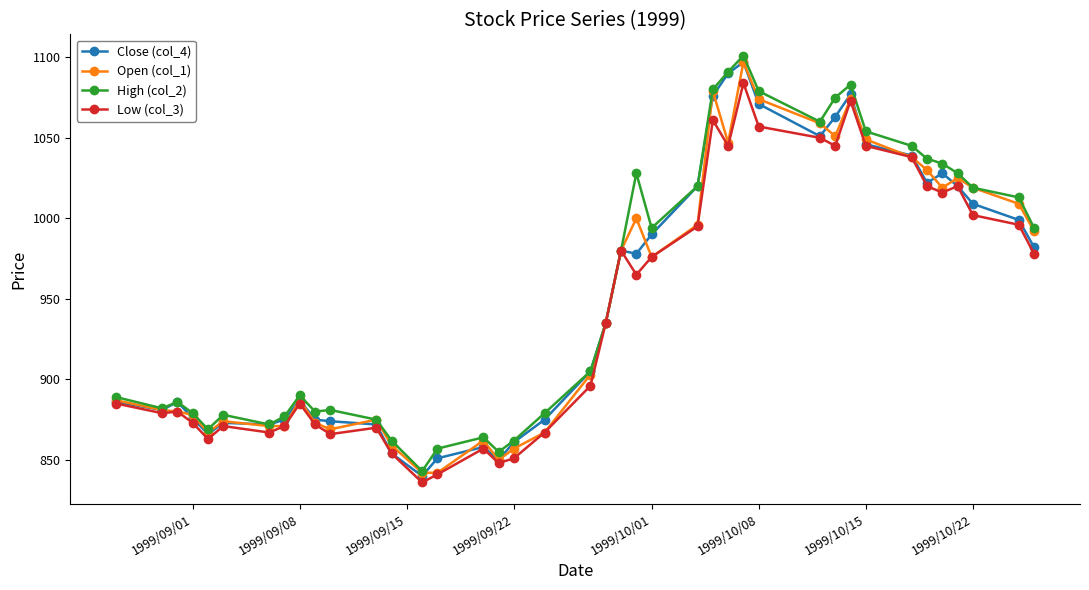

Which series has the widest spread of values?

High (col_2)